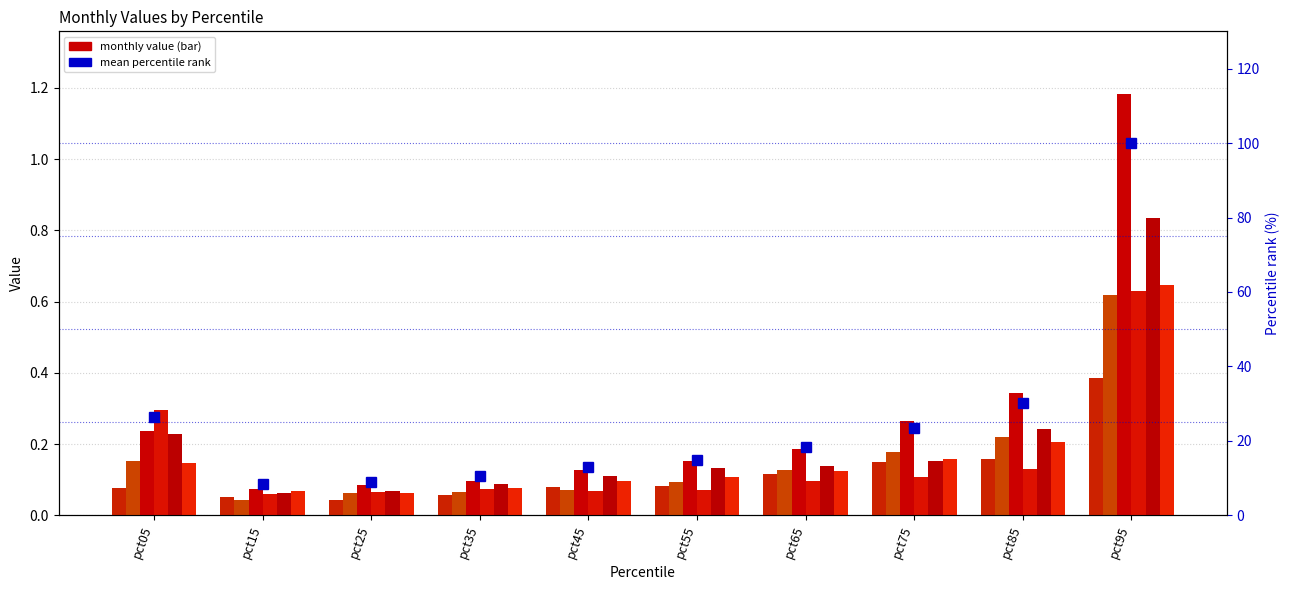

What value does the Jan series have at pct75?

0.1